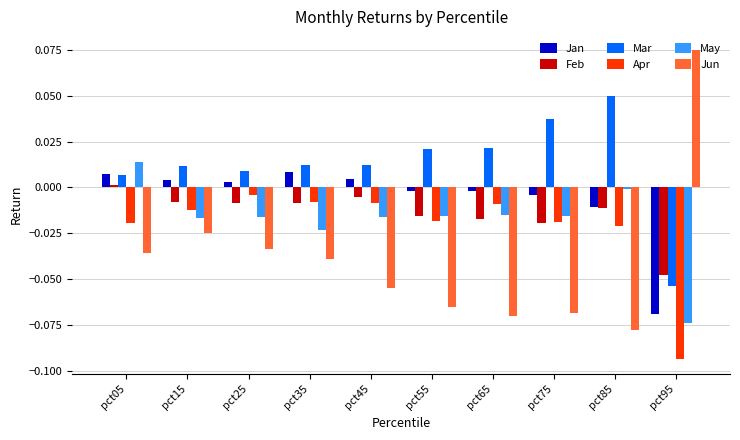

The Jan series shows -0.0 at pct65. True or false?

True